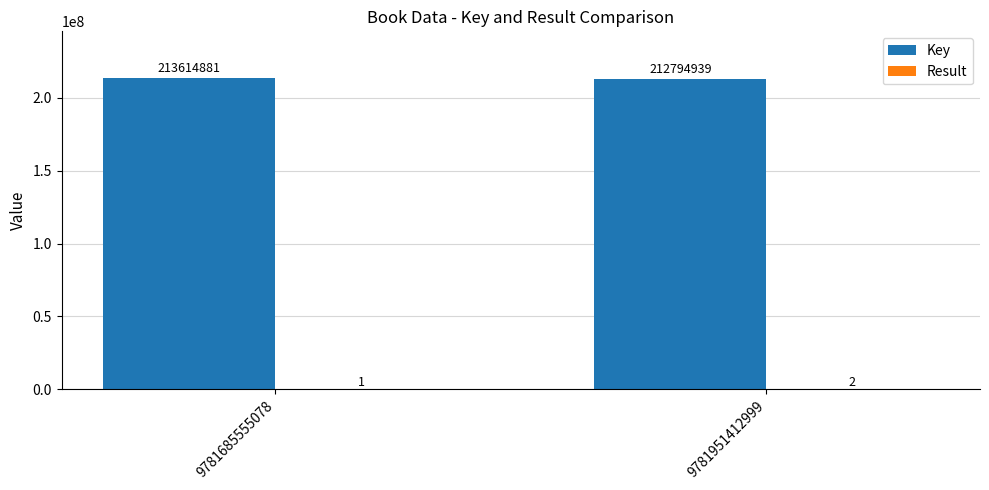

The value of Key at 9781951412999 is 137153153. True or false?

False